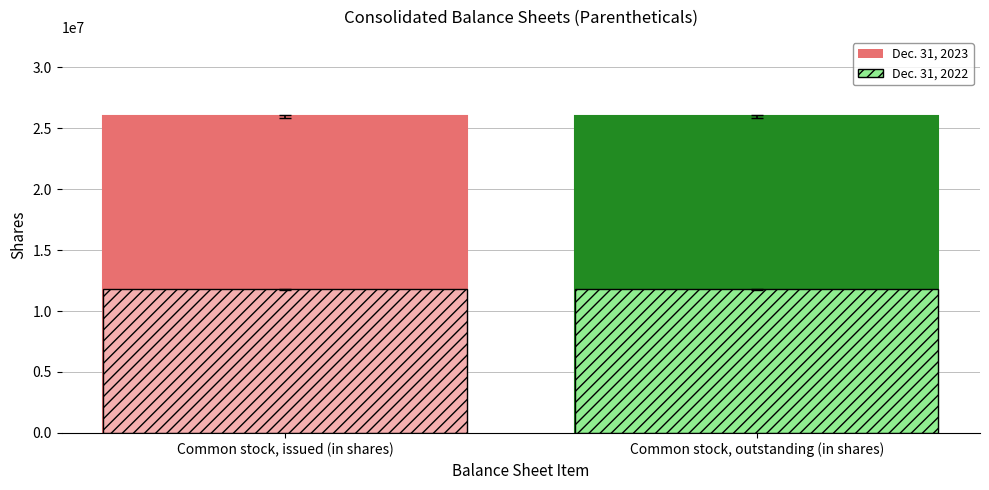

Is it true that Dec. 31, 2022 equals 7567998 at Common stock, outstanding (in shares)?

False